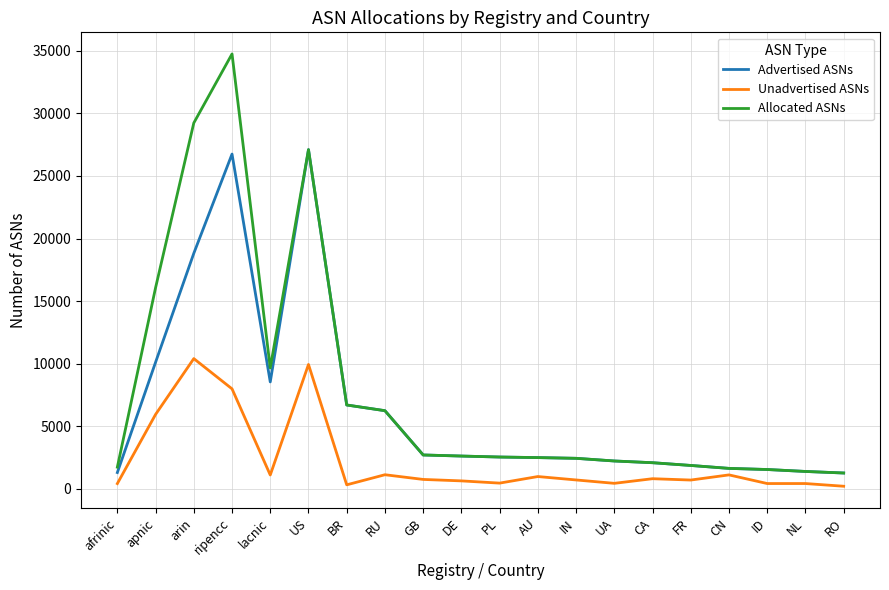

At which category is the sum across all series the highest?

ripencc